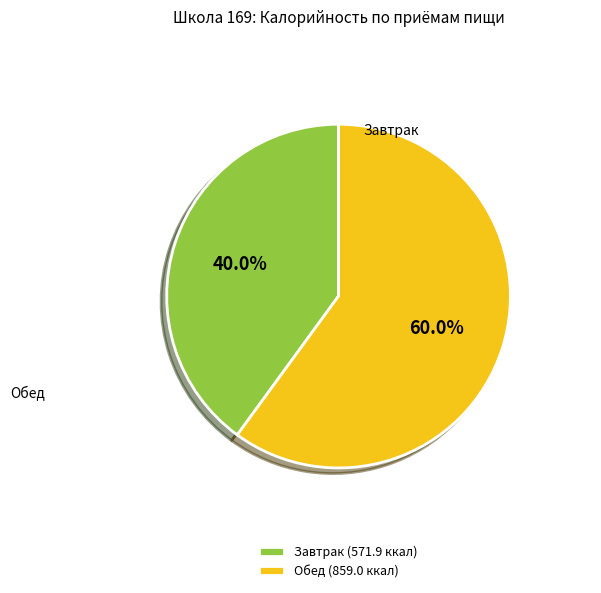

Rank the categories by value from lowest to highest.

Завтрак (571.9 ккал), Обед (859.0 ккал)